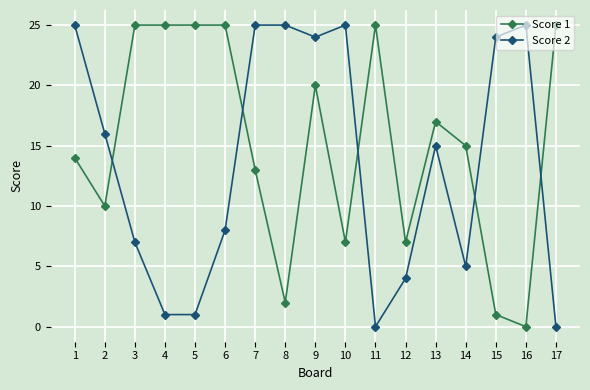

Is it true that Score 2 equals 41 at 8?

False